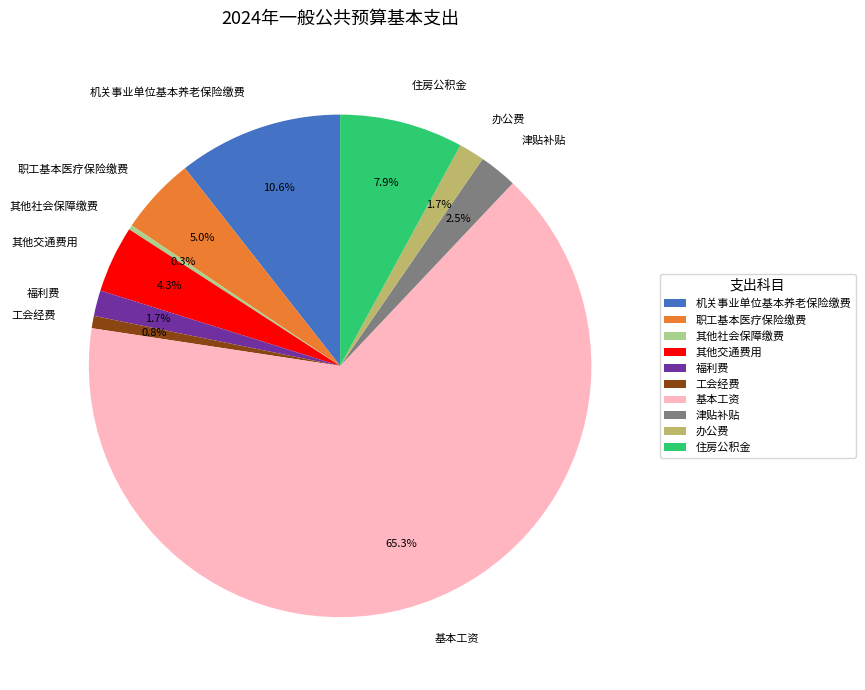

Which slice is the largest?

基本工资